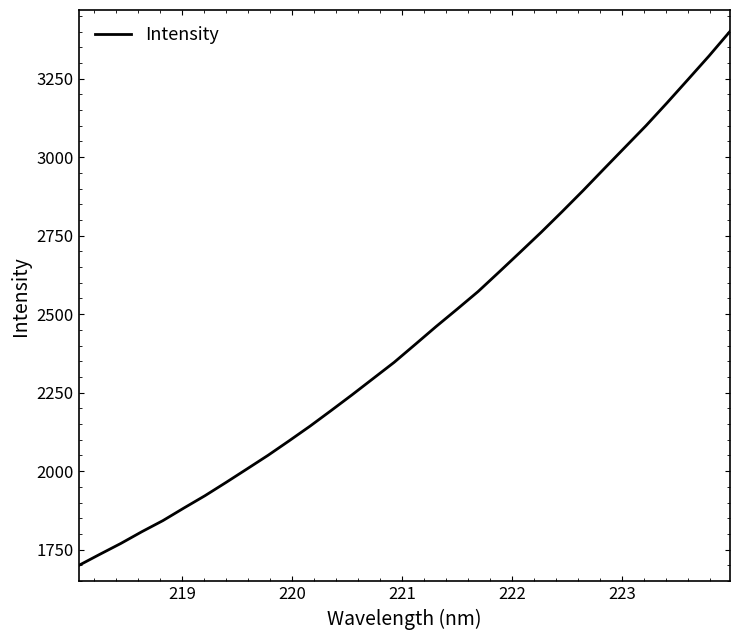

Does the chart have visible grid lines?

No